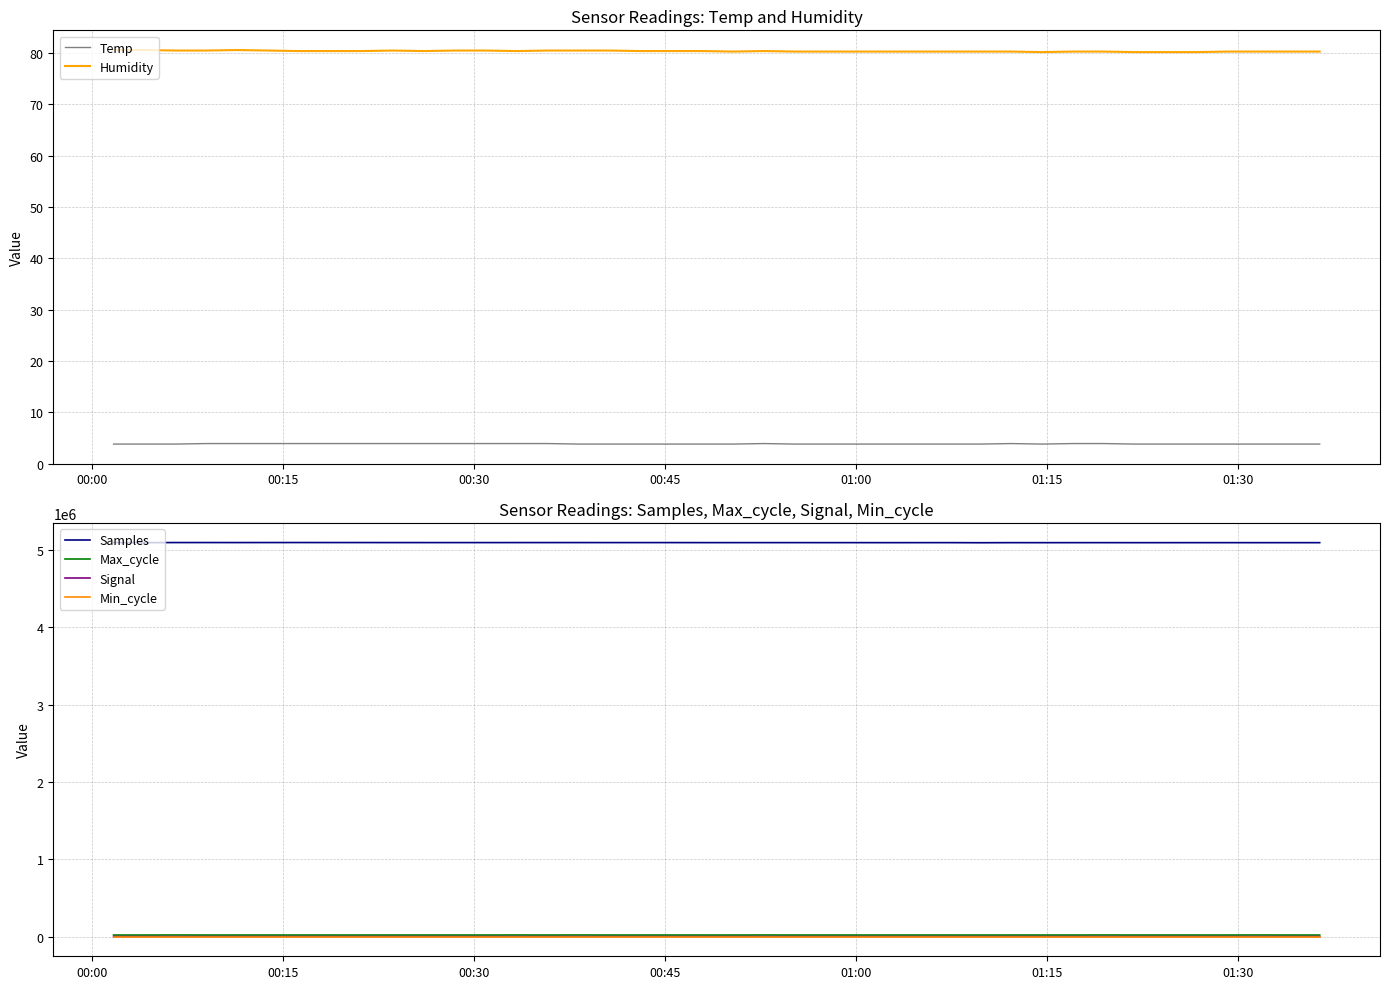

True or false: Max_cycle and Signal intersect in this chart.

False